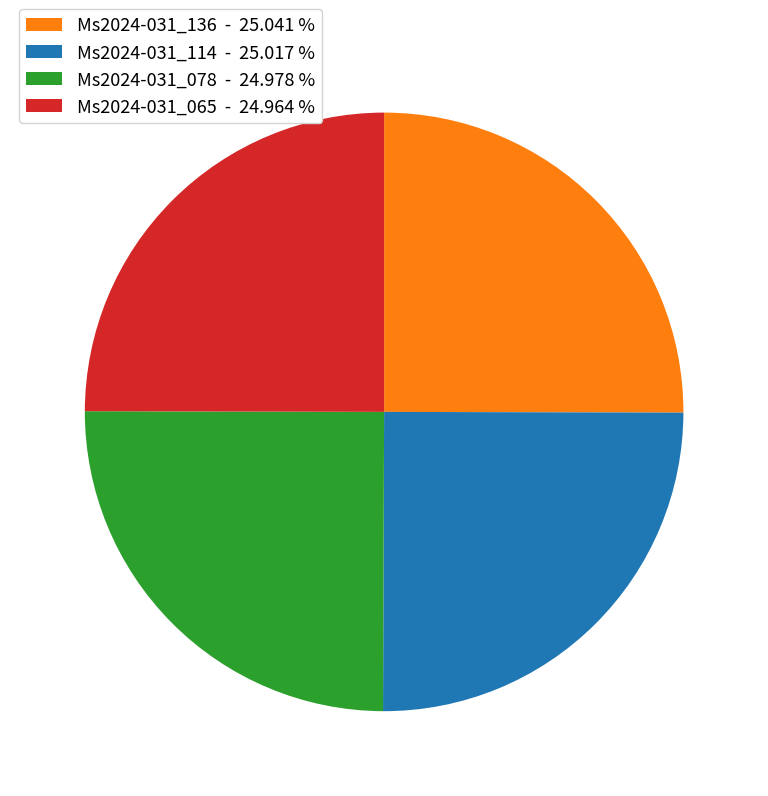

What is the ratio of the value at Ms2024-031_136 - 25.041 % to the value at Ms2024-031_078 - 24.978 %?

1.0